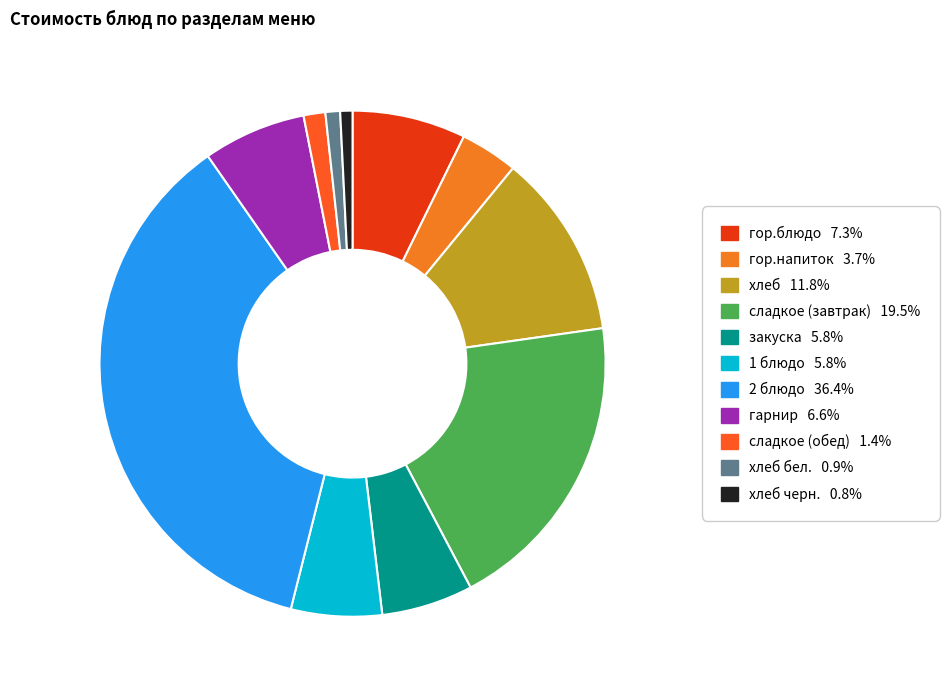

How many slices are in this pie chart?

11